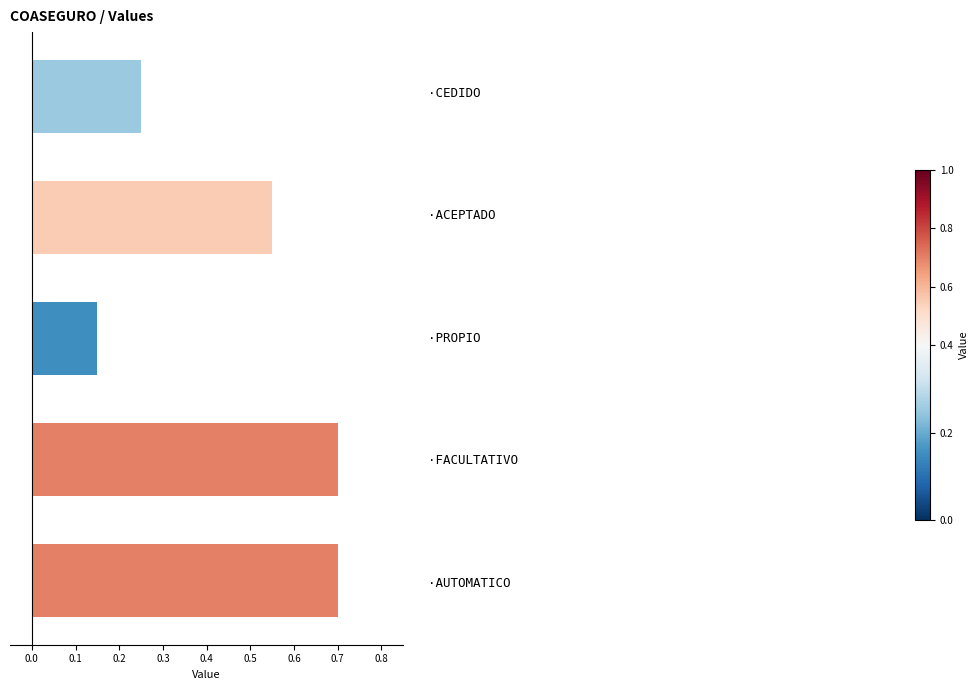

How many data points does each series have?

5